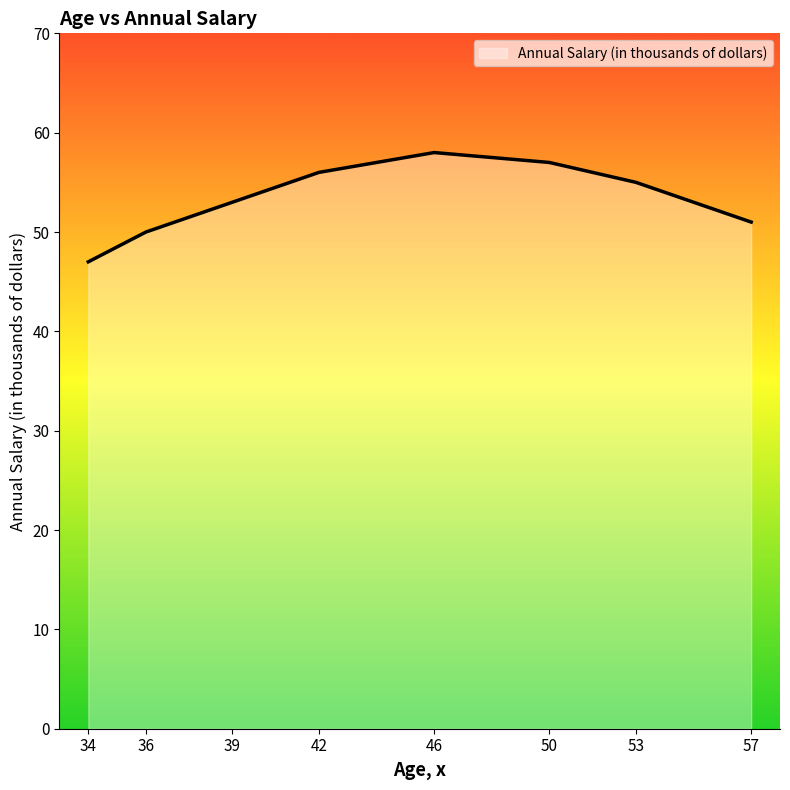

Reading right to left, what are all the values shown in this chart?

51	55	57	58	56	53	50	47